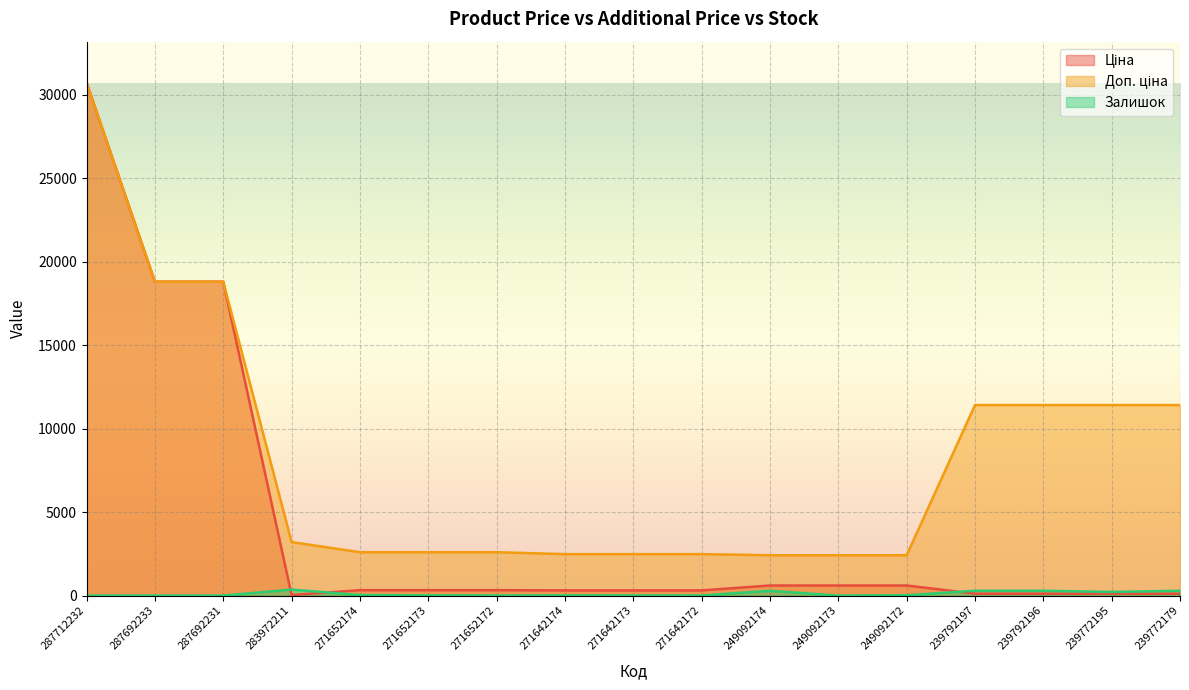

The Ціна series shows 603.7 at 249092172. True or false?

True